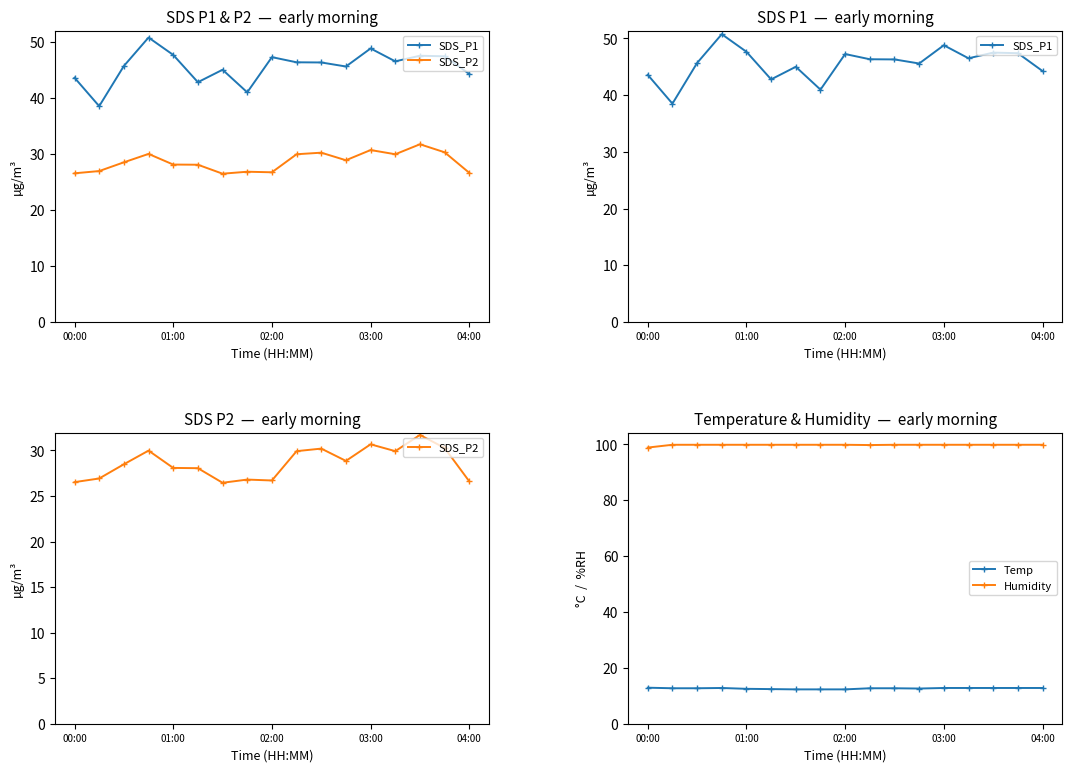

True or false: Temp and Humidity intersect in this chart.

False